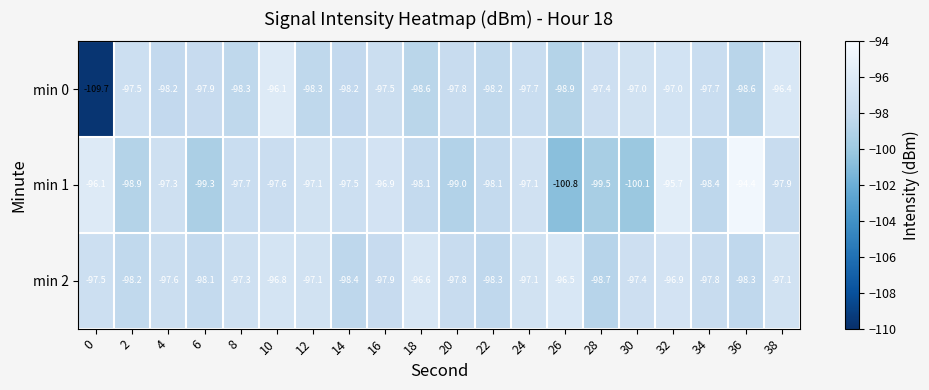

Rank the series by their average value, from lowest to highest.

min 0, min 1, min 2